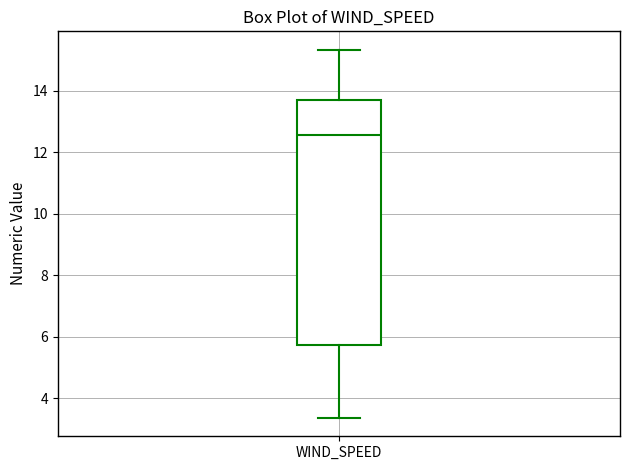

Where does the upper whisker of the box for WIND_SPEED end on the y-axis? The values are not printed on the chart, so give them approximately, as read against the axis.

15.4